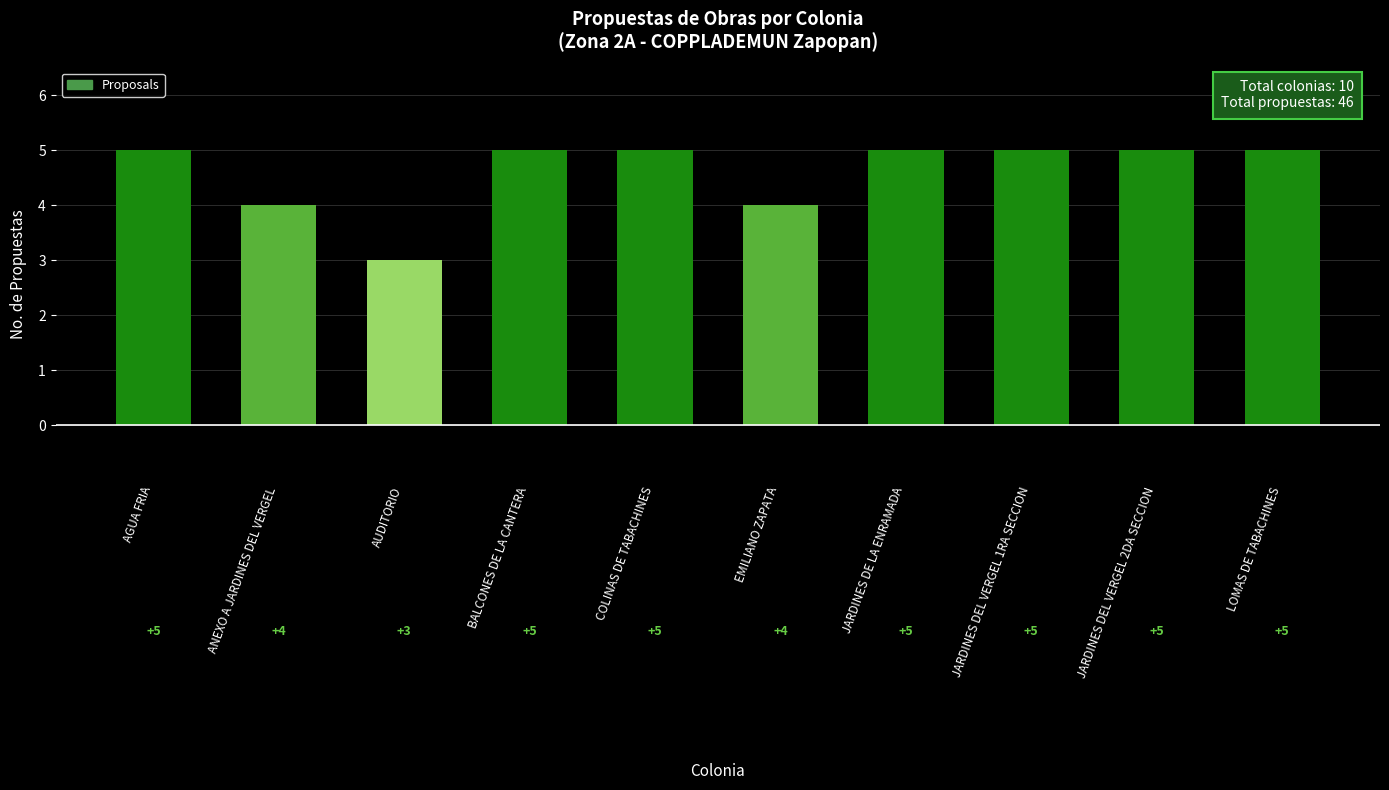

What is the label of the 4th bar from the left?

BALCONES DE LA CANTERA